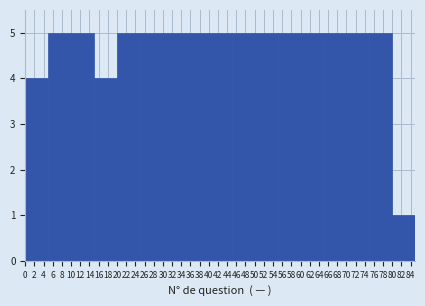

What is the height of the bar covering 70 to 75 on the x-axis? The values are not printed on the chart, so give them approximately, as read against the axis.

5